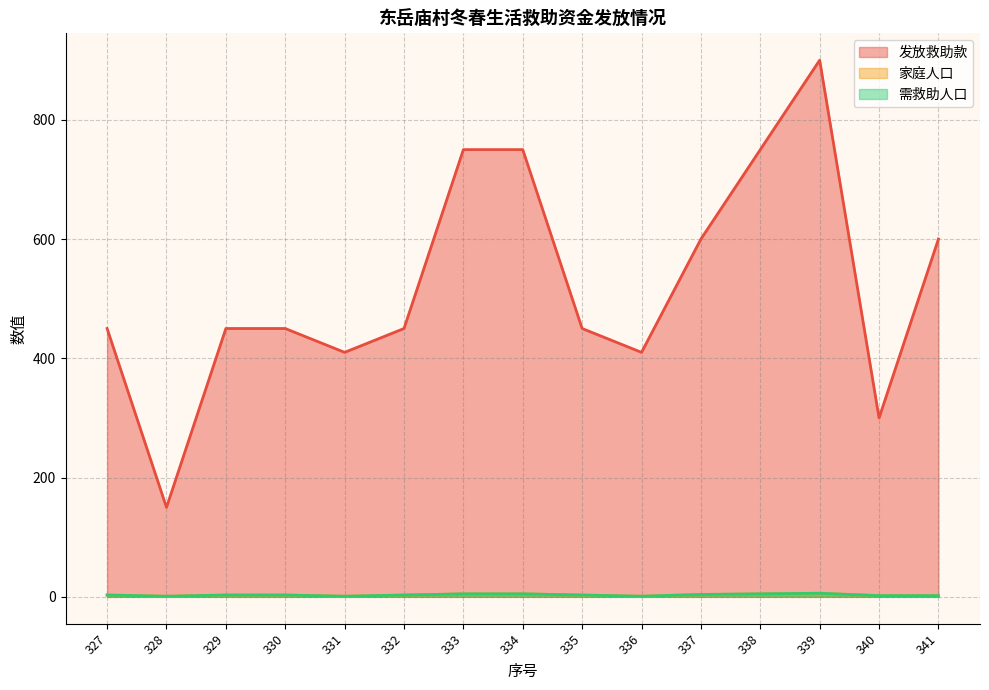

Reading right to left, transcribe all the data shown in this chart.

发放救助款: 341=600	340=300	339=900	338=750	337=600	336=410	335=450	334=750	333=750	332=450	331=410	330=450	329=450	328=150	327=450
家庭人口: 341=2	340=2	339=6	338=5	337=4	336=1	335=3	334=5	333=5	332=3	331=1	330=3	329=3	328=1	327=3
需救助人口: 341=2	340=2	339=6	338=5	337=4	336=1	335=3	334=5	333=5	332=3	331=1	330=3	329=3	328=1	327=3